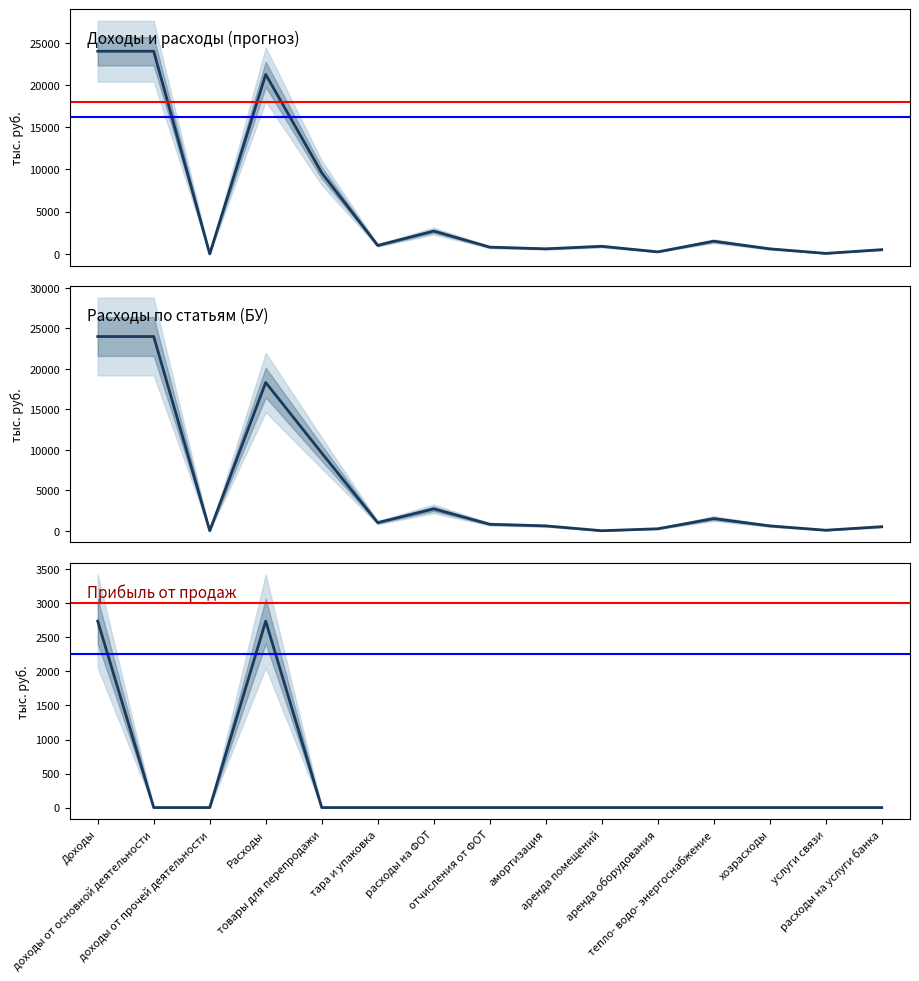

Does the chart display data point markers on the line(s)?

No